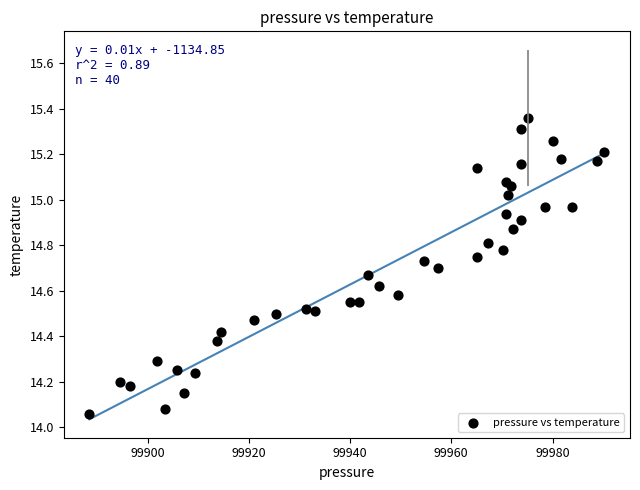

What is the range of X values (max minus min)?

101.7